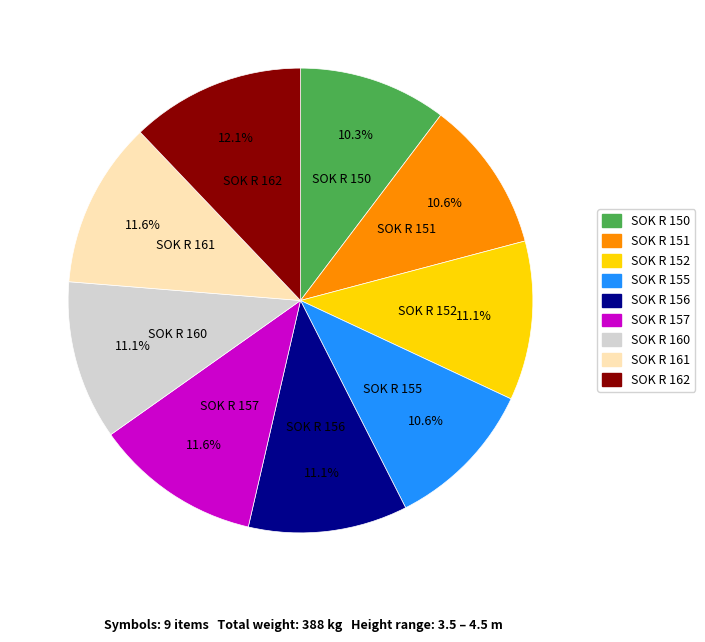

The SOK R 162 slice represents 5% of the pie. True or false?

False